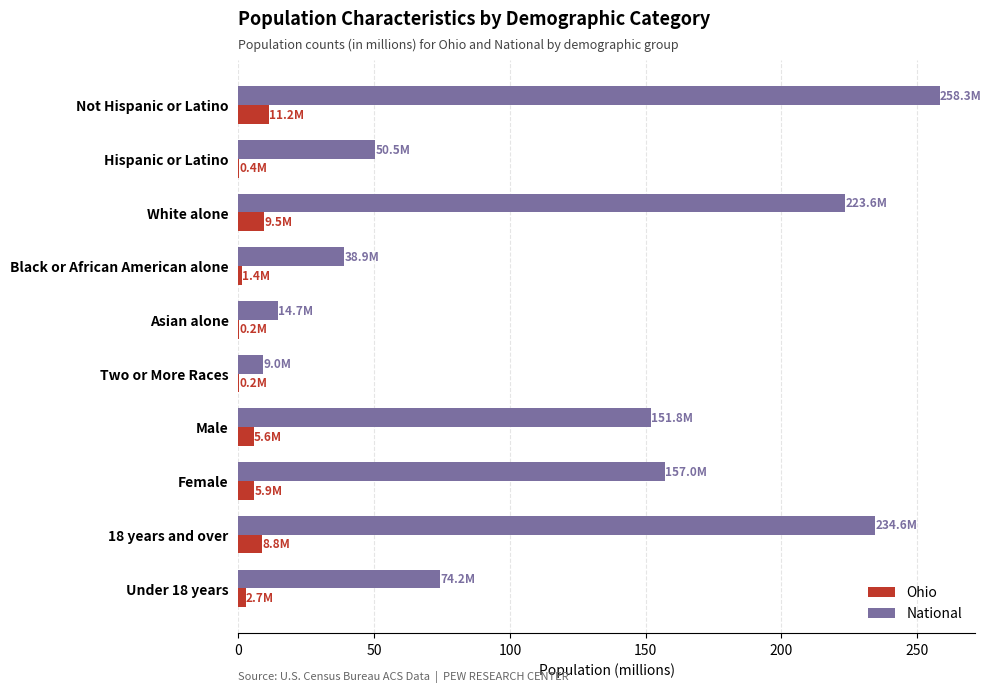

What is the greatest value displayed?

258.3